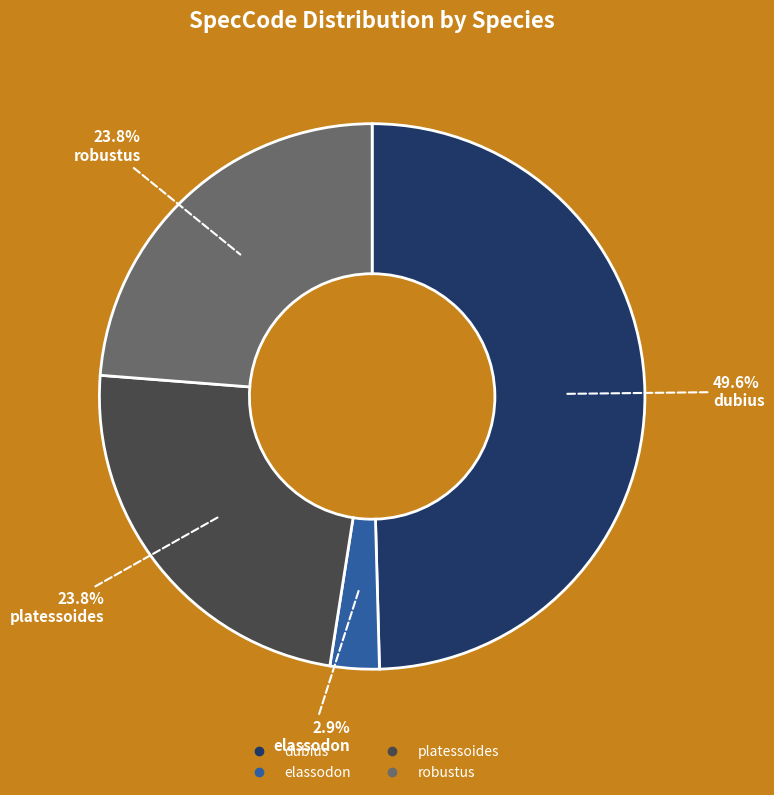

Is it true that robustus is 35% of the pie?

False